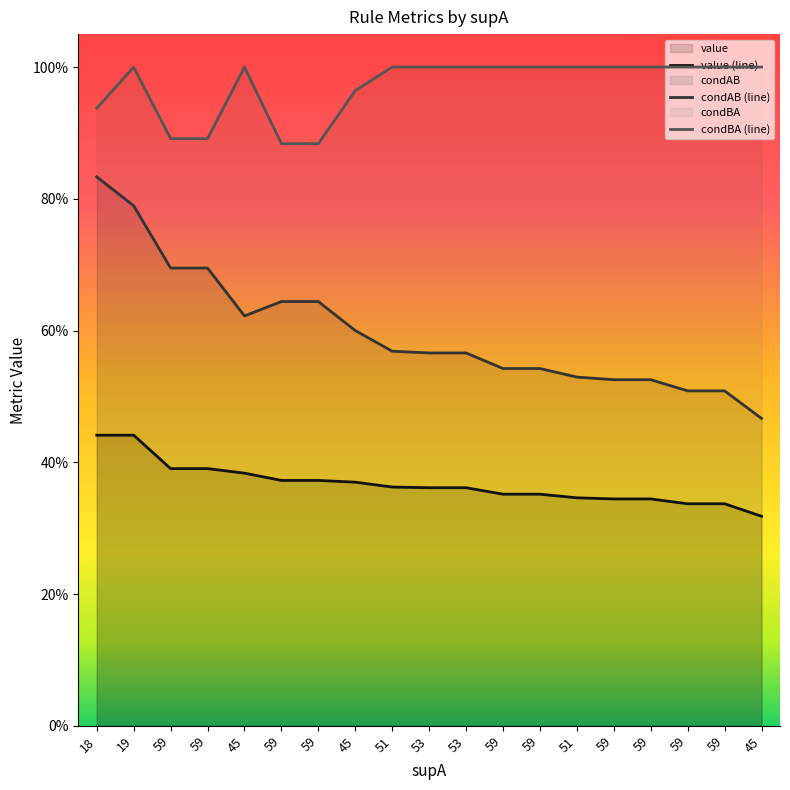

The condBA (line) series shows 1.0 at 59. True or false?

True